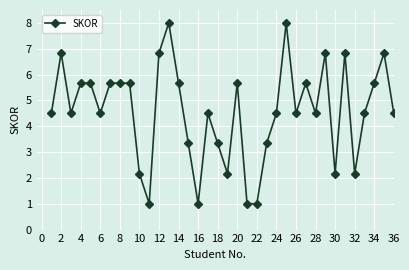

What is the value of the 16th point from the left?

1.0